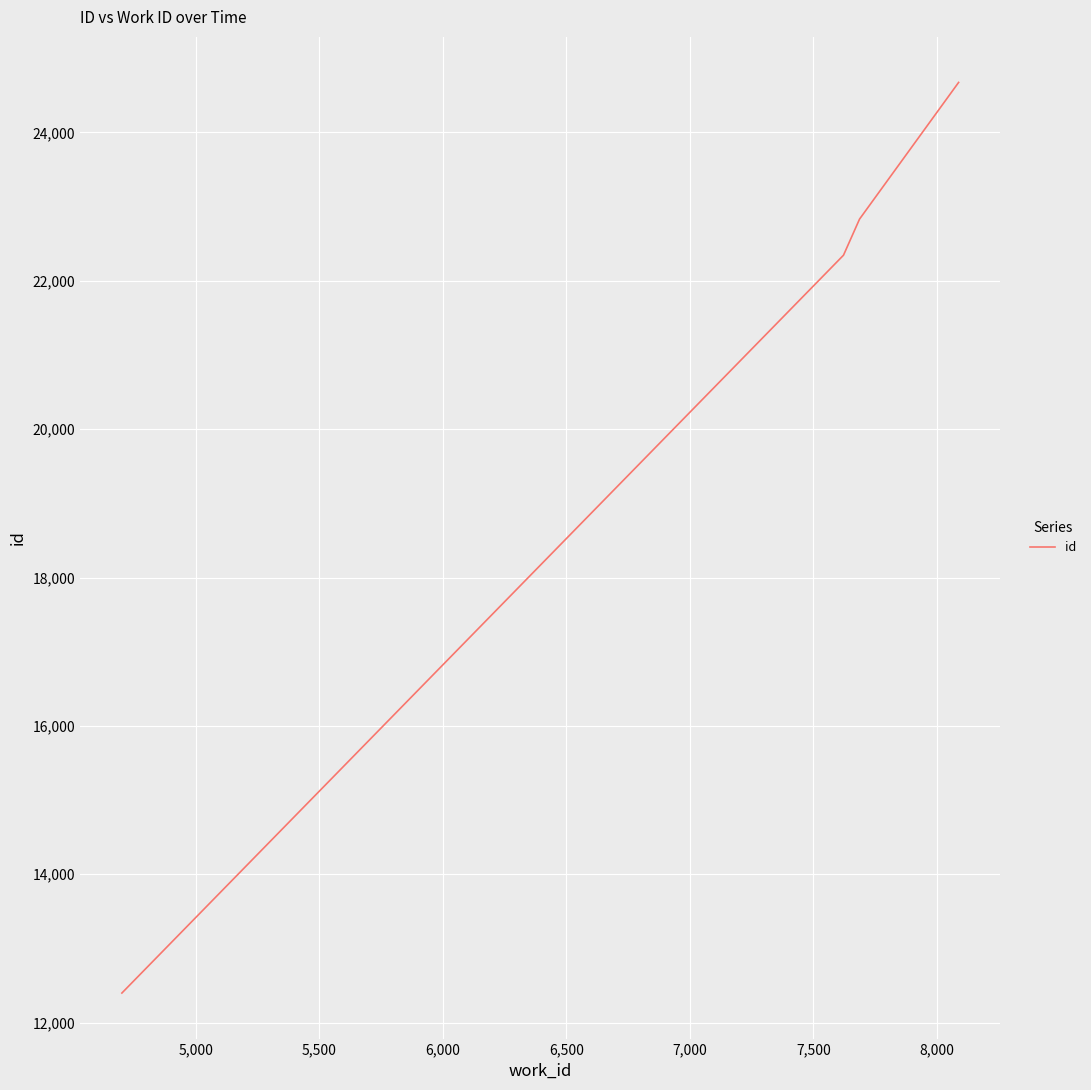

What is the minimum value shown in the chart?

12399